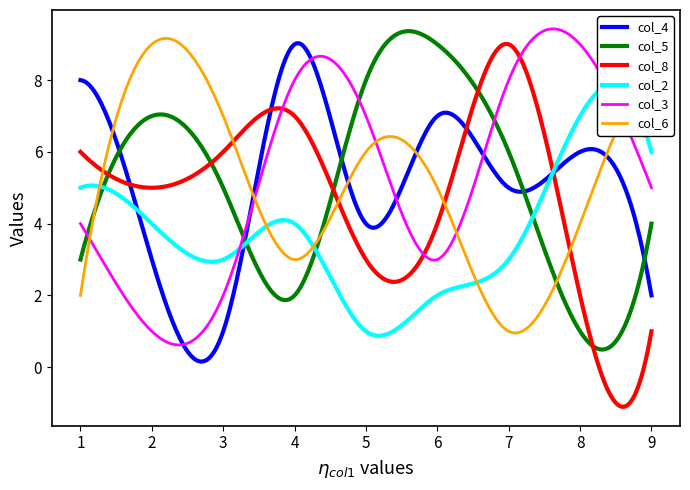

What is the highest value of the col_3 series?

9.4